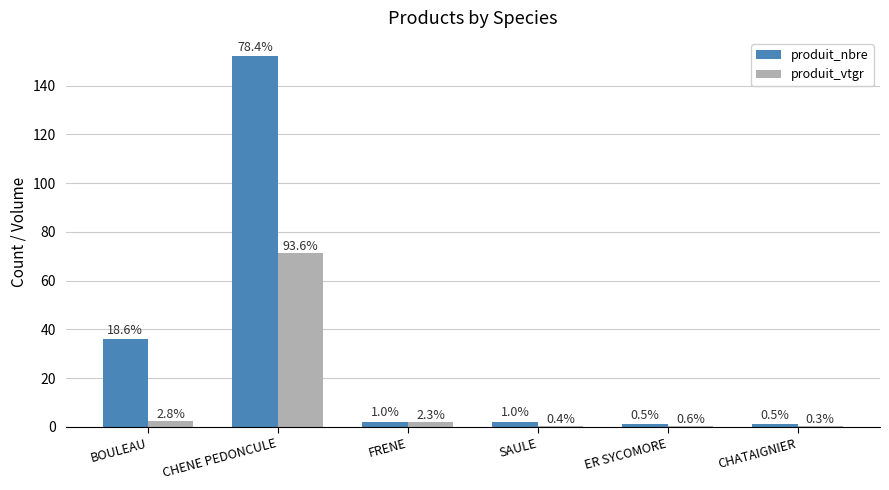

What is the greatest value displayed?

152.0